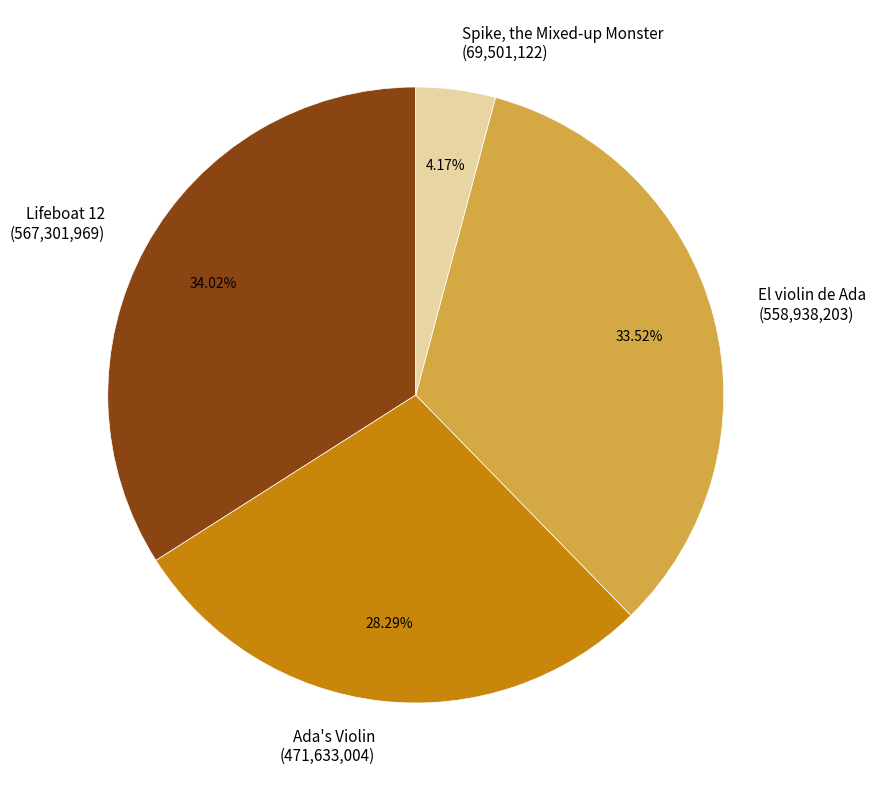

To the nearest percent, what is the difference between the largest and smallest slice percentages?

30%